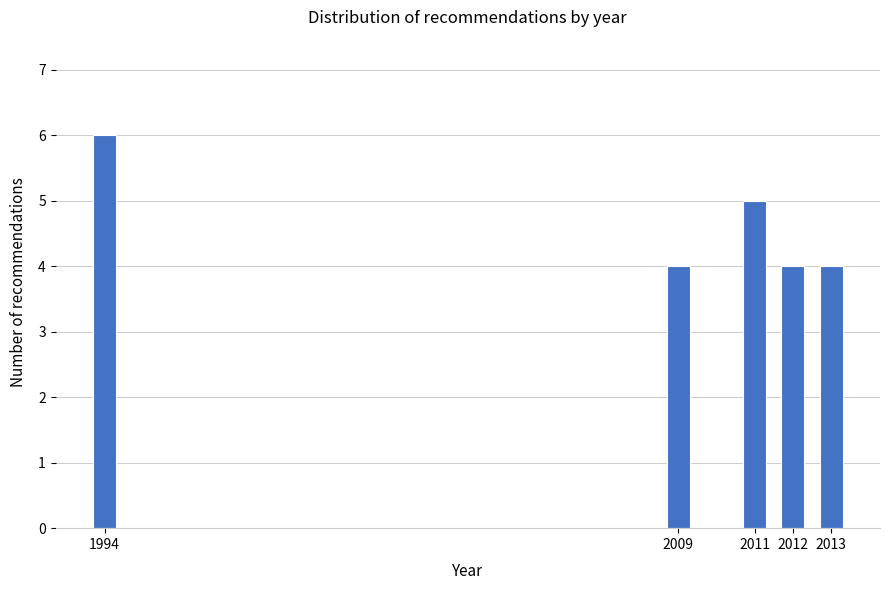

Reading left to right, list all the values displayed in this chart.

1994=6	2009=4	2011=5	2012=4	2013=4